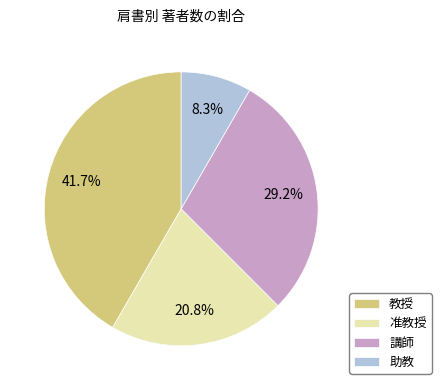

Is there a majority slice in this chart?

No